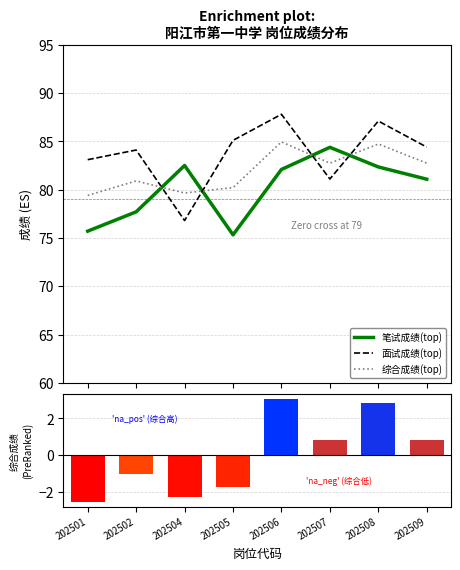

At 202501, list the series in order from largest to smallest.

面试成绩(top), 综合成绩(top), 笔试成绩(top), Ranking metric scores